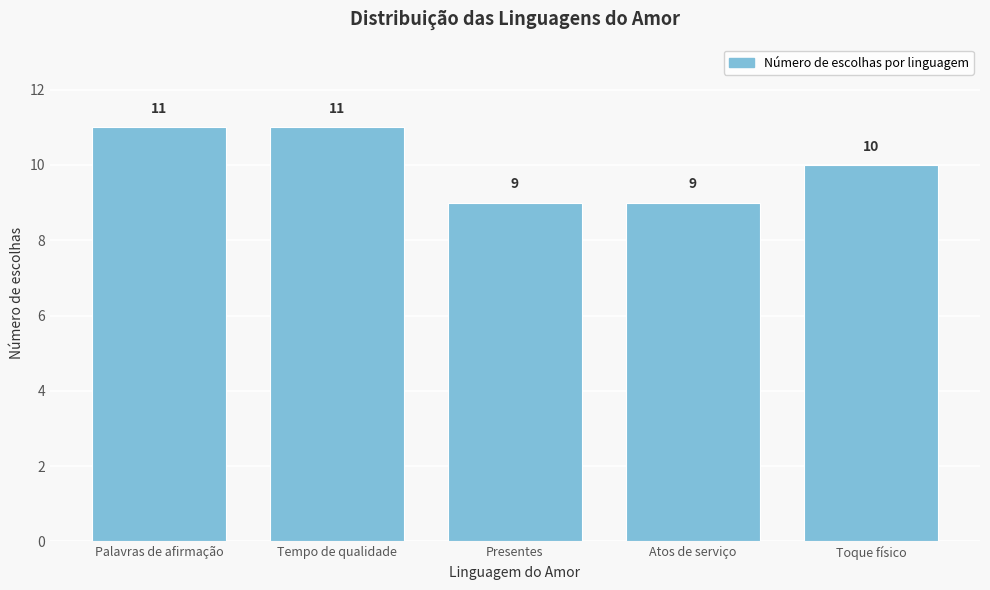

Reading left to right, list all the values displayed in this chart.

11	11	9	9	10